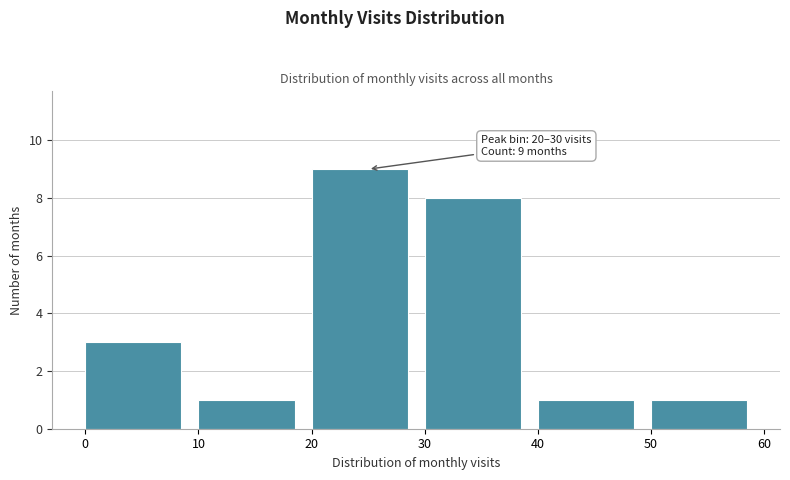

Which range on the x-axis has the tallest bar?

20 to 30